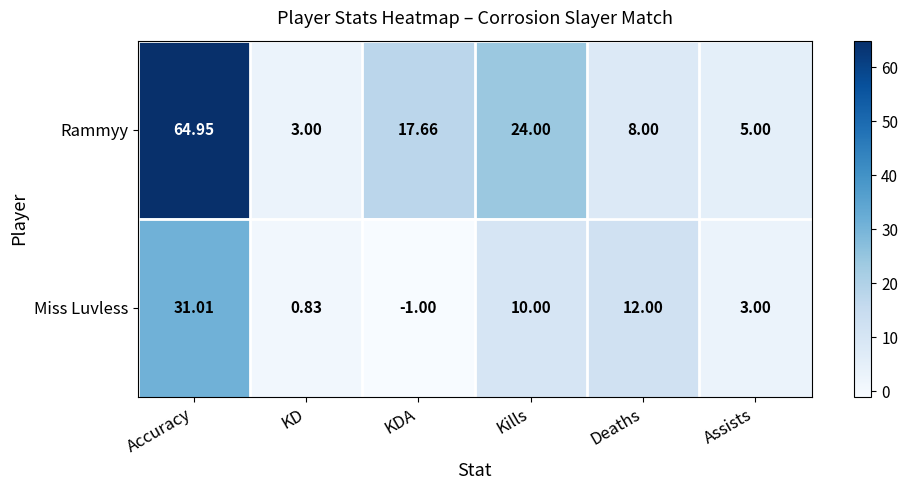

List the series in order of their overall mean, lowest first.

Miss Luvless, Rammyy